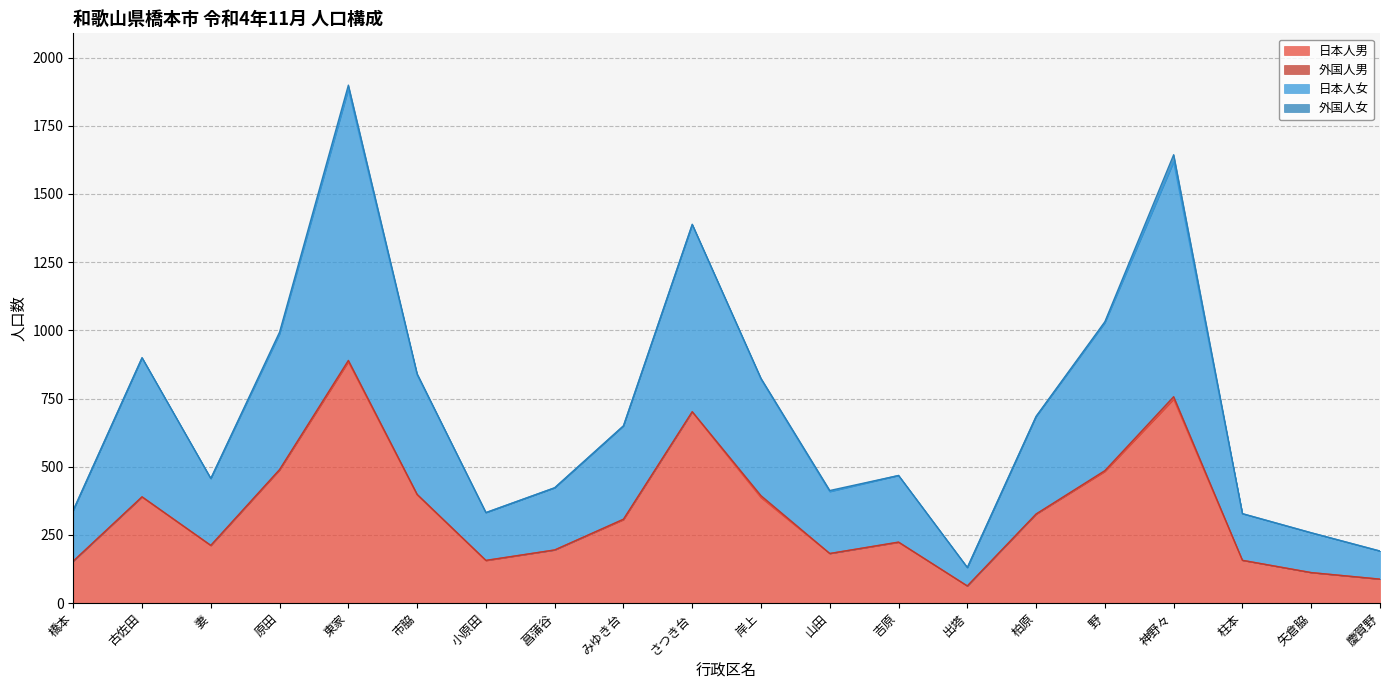

Where does the 日本人男 series first go above 306?

古佐田